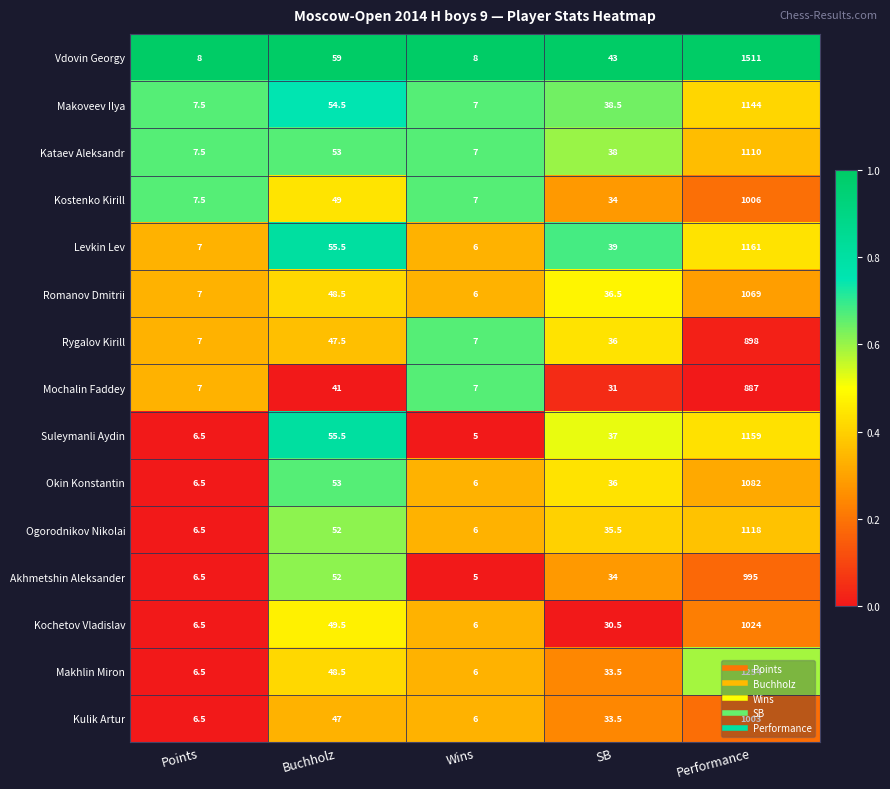

Which series has the widest spread of values?

Vdovin Georgy